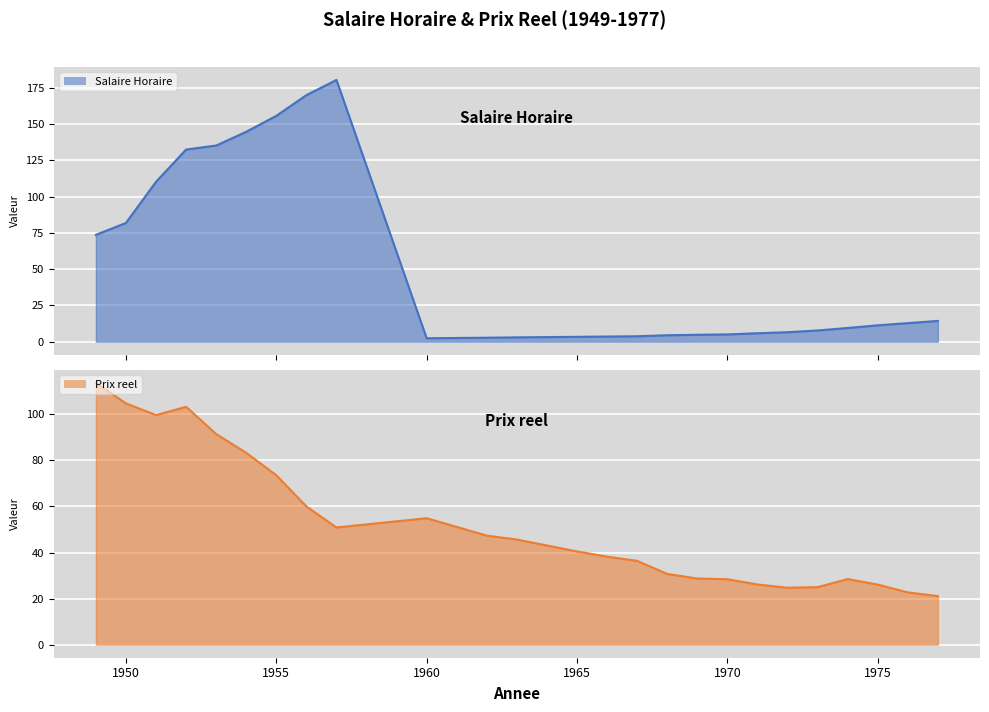

Is the value of Salaire Horaire line at 22 greater than the value of Prix reel line at 15?

No